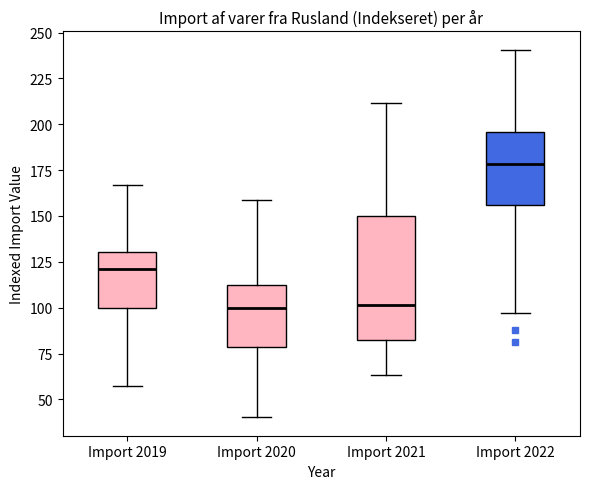

Comparing the boxes themselves (not the whiskers), which one is the tallest?

Import 2021